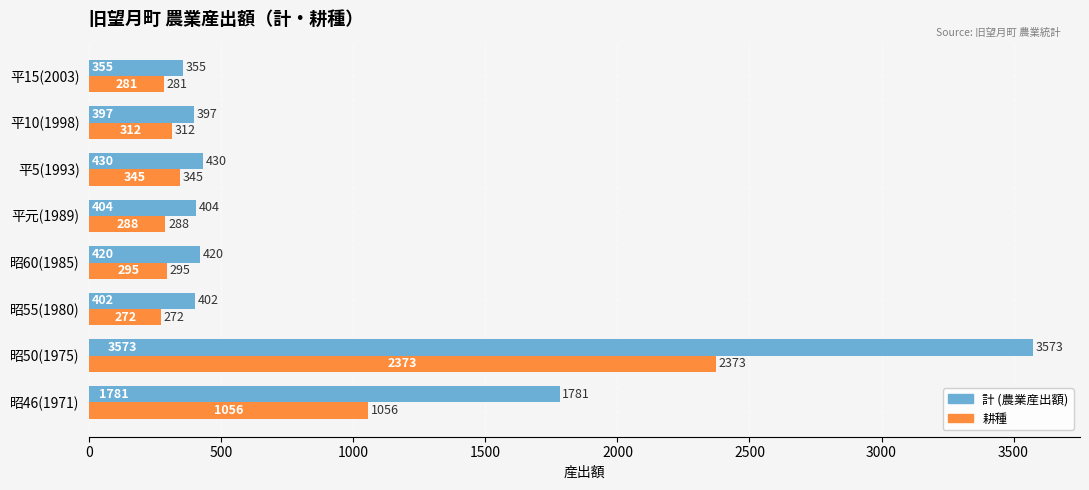

What is the average value of the 耕種 series?

653